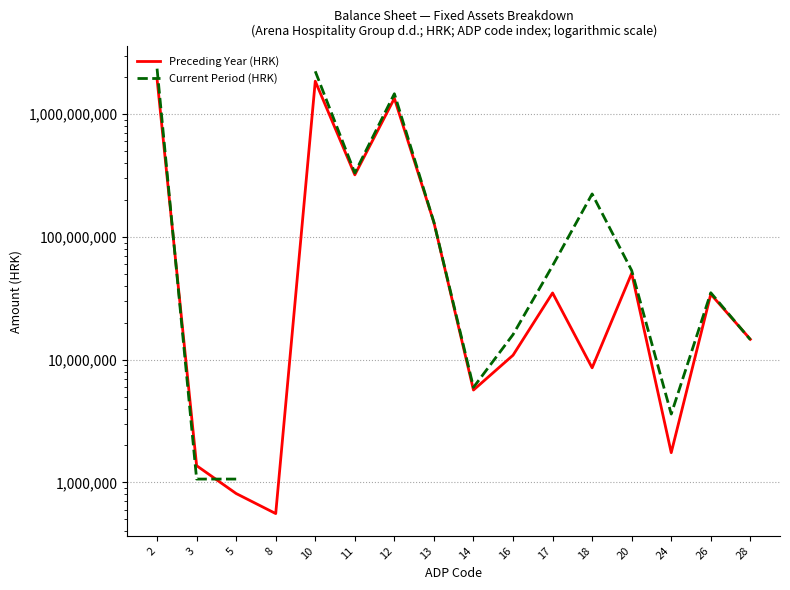

Does the chart have visible grid lines?

Yes